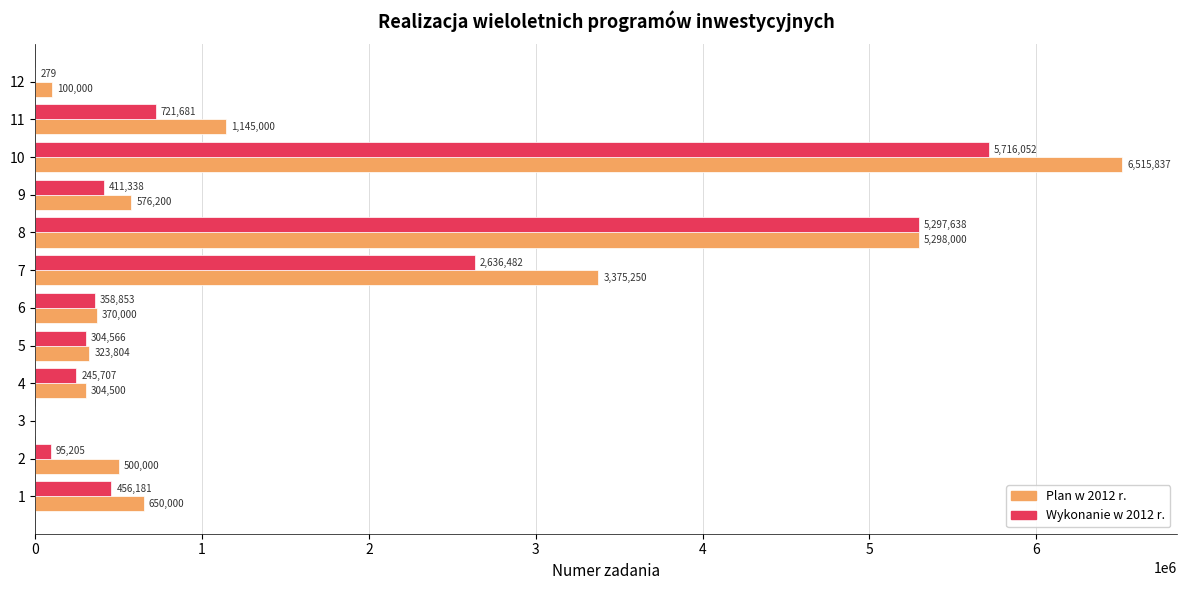

What is the sum of the Wykonanie w 2012 r. values at 10 and 8?

11013690.5